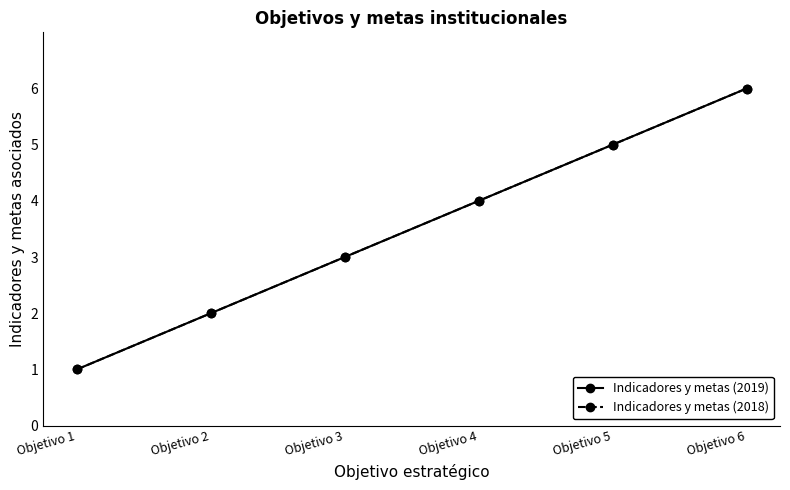

True or false: Indicadores y metas (2019) has more than 1 interior local peaks.

False